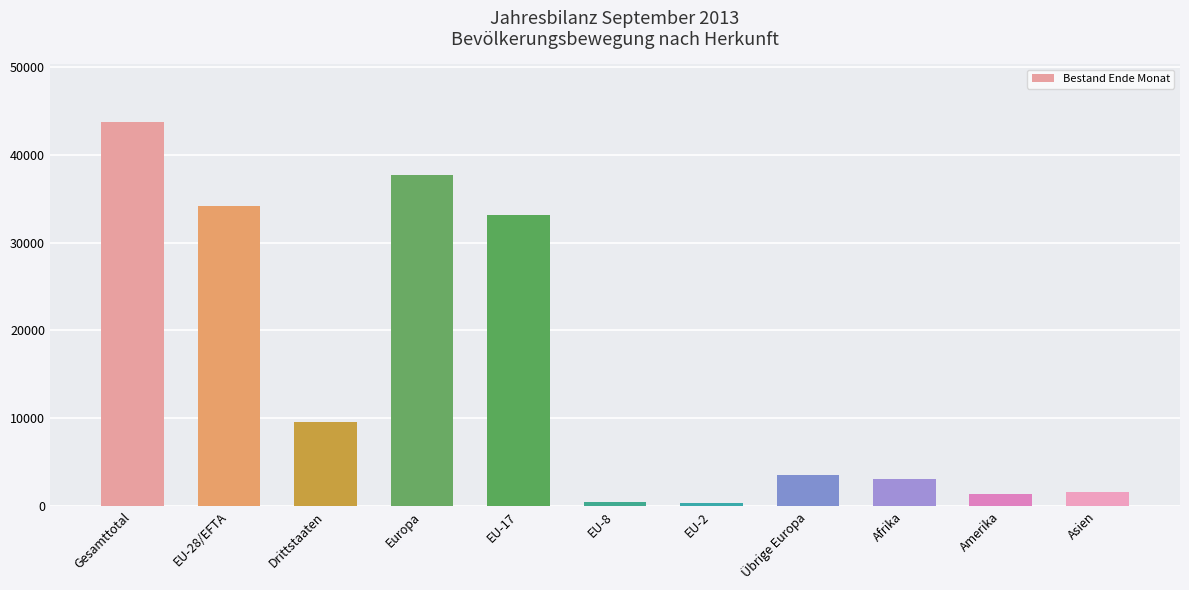

What is the difference between the second highest and minimum values?

37270